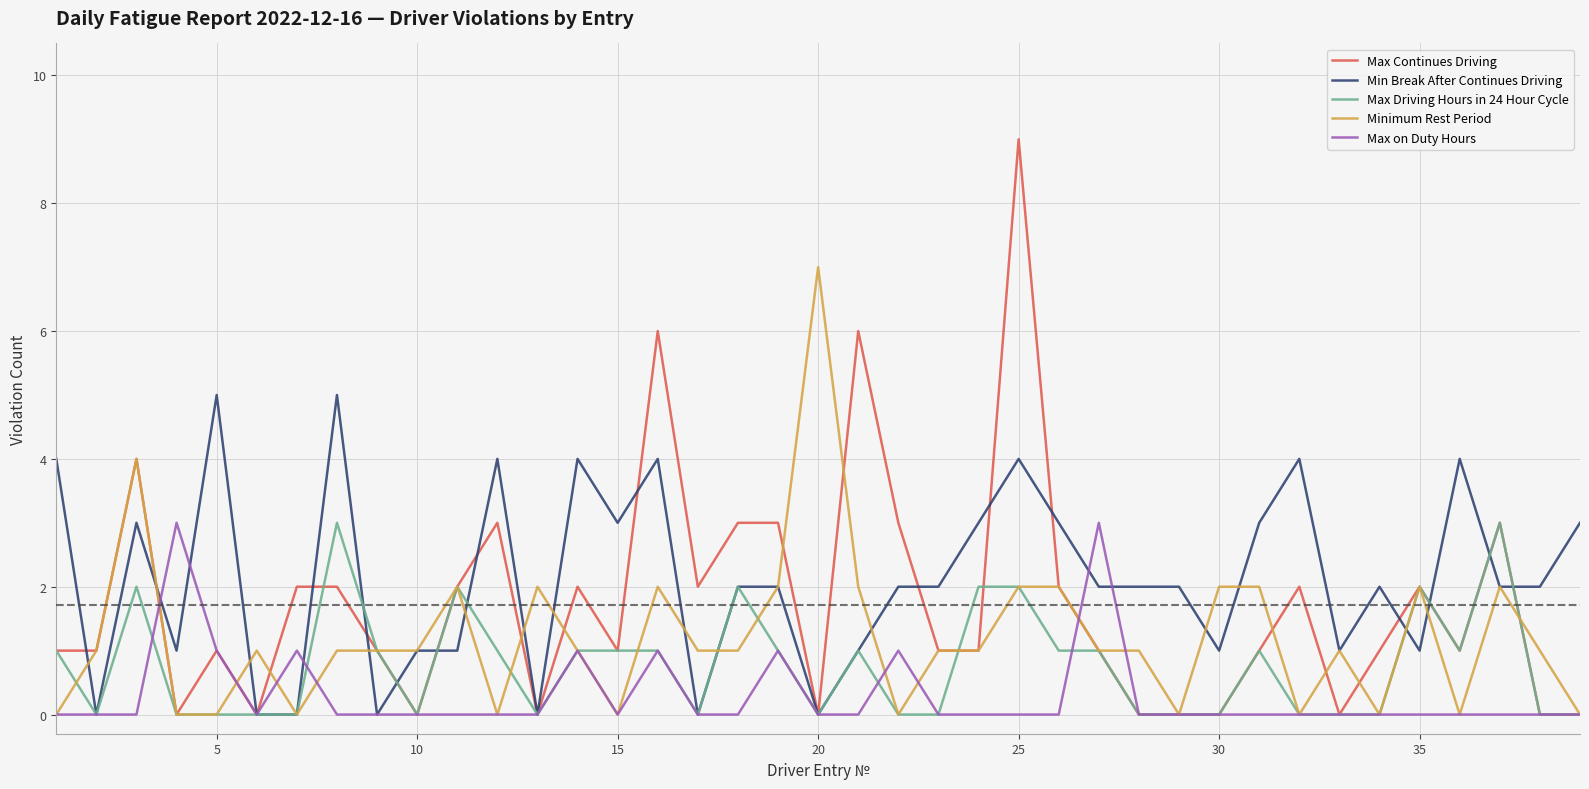

What is the highest value of the Min Break After Continues Driving series?

5